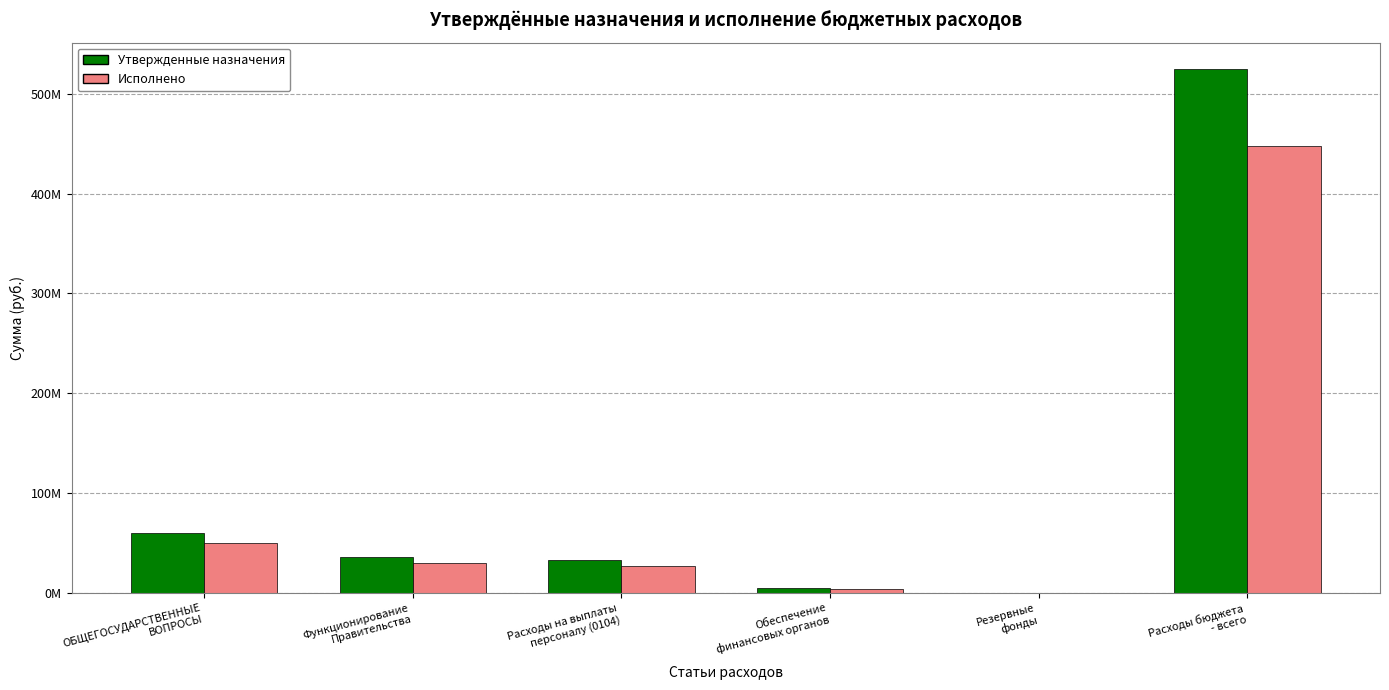

Which series has the largest total across all categories?

Утвержденные назначения